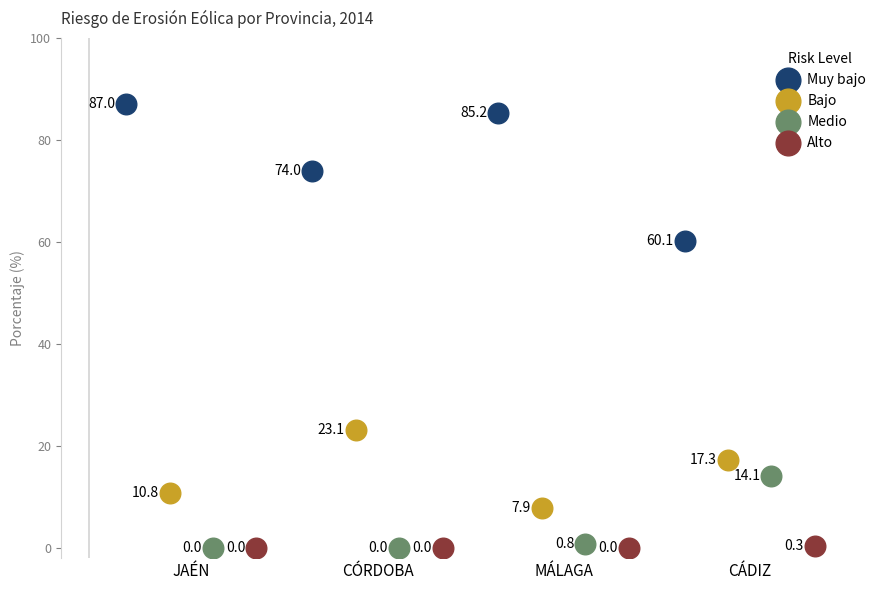

Which series has the largest Y range (max minus min)?

Muy bajo